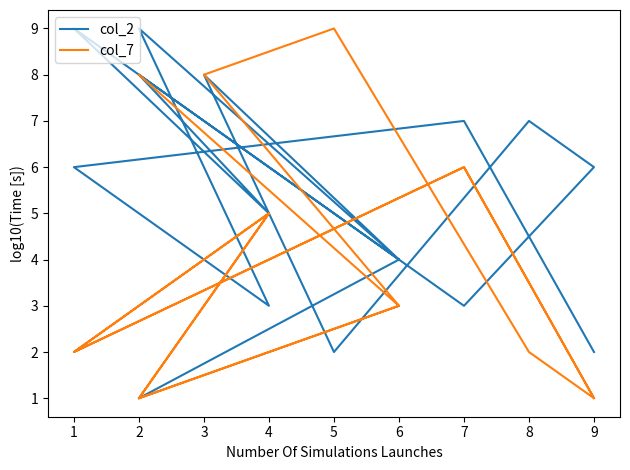

True or false: col_7 and col_2 intersect in this chart.

True